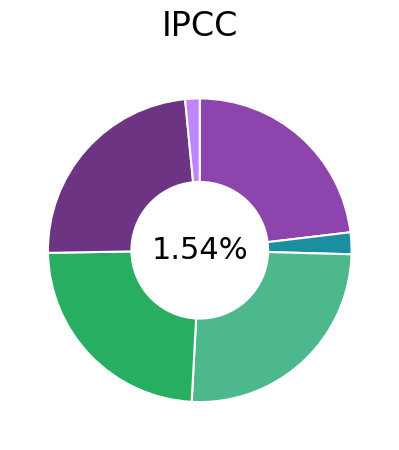

What percentage do Aprobado and Subejercicio together represent?

24.7%